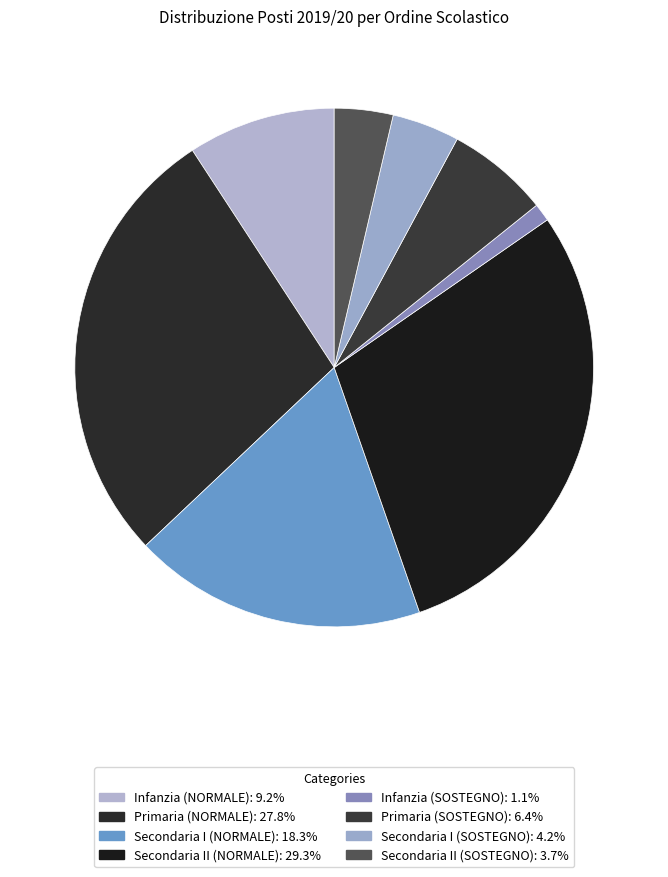

Rank the categories by value from highest to lowest.

Secondaria II (NORMALE), Primaria (NORMALE), Secondaria I (NORMALE), Infanzia (NORMALE), Primaria (SOSTEGNO), Secondaria I (SOSTEGNO), Secondaria II (SOSTEGNO), Infanzia (SOSTEGNO)